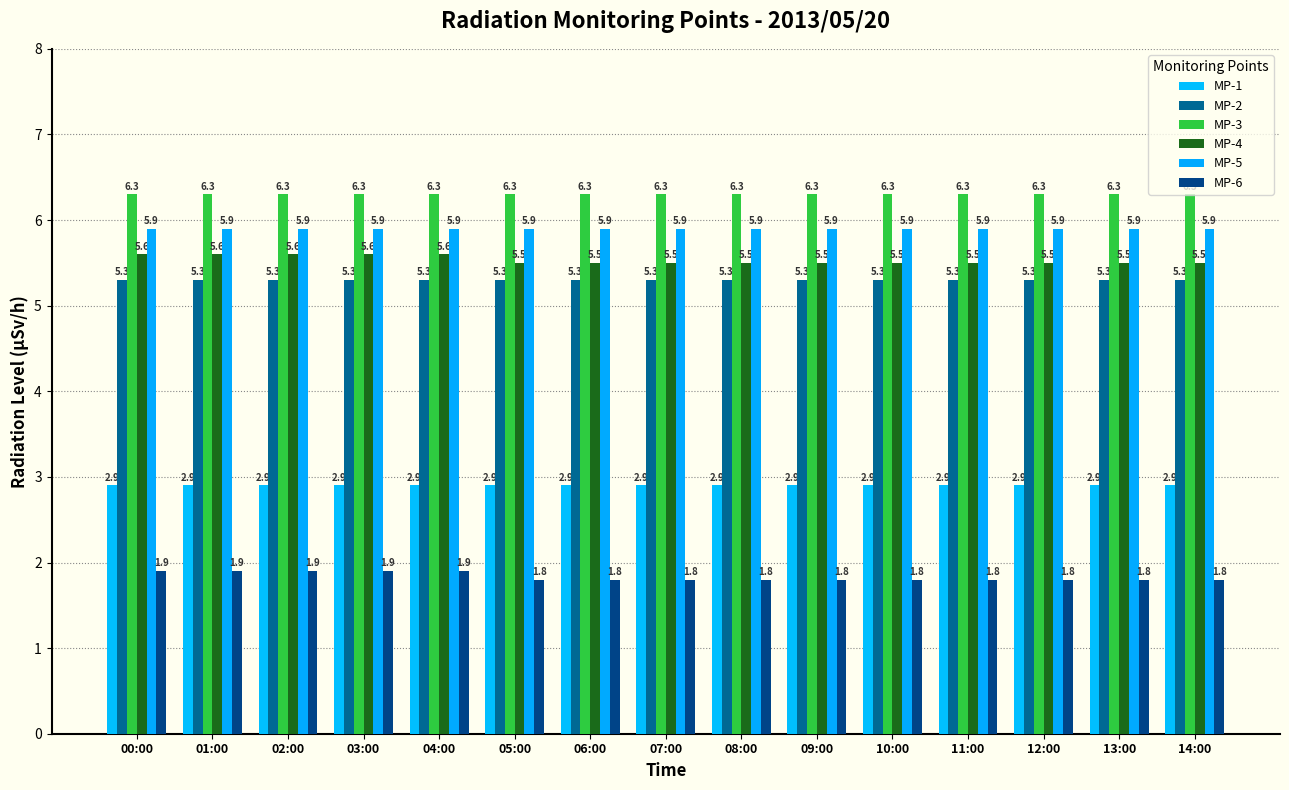

Count the number of categories in the chart.

15